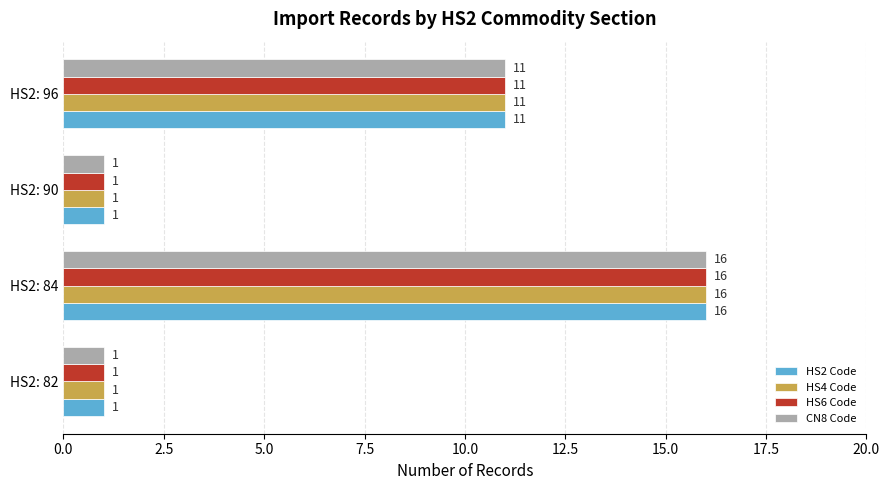

At which category does the chart reach its peak across all series?

HS2: 84